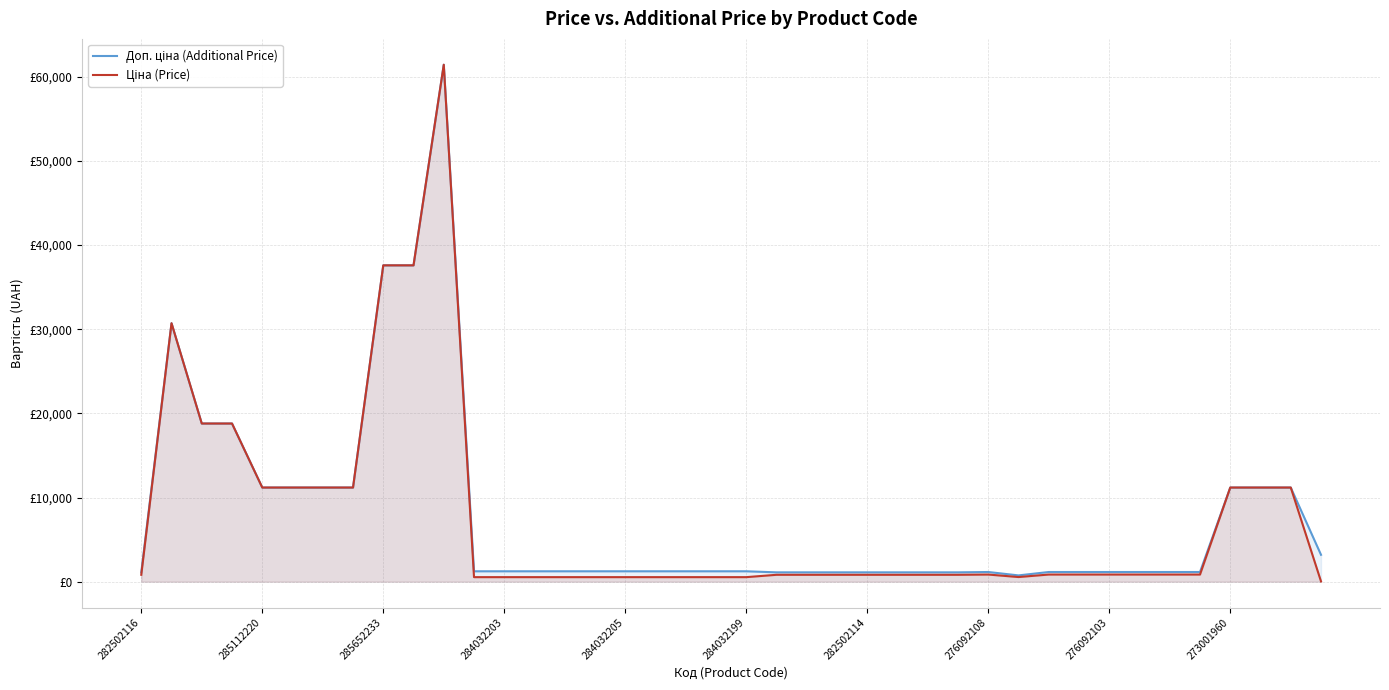

What is the maximum value for Доп. ціна (Additional Price)?

61434.3